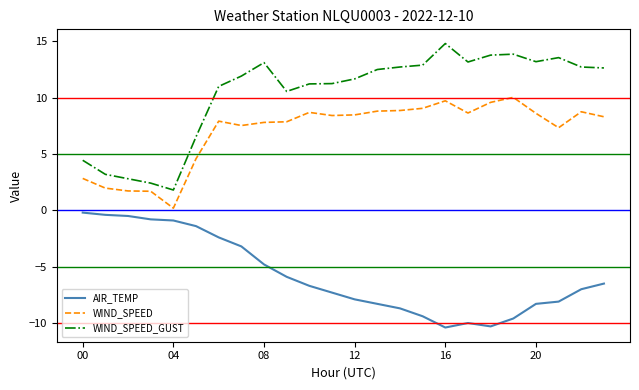

List the series in order of their overall mean, lowest first.

AIR_TEMP, WIND_SPEED, WIND_SPEED_GUST